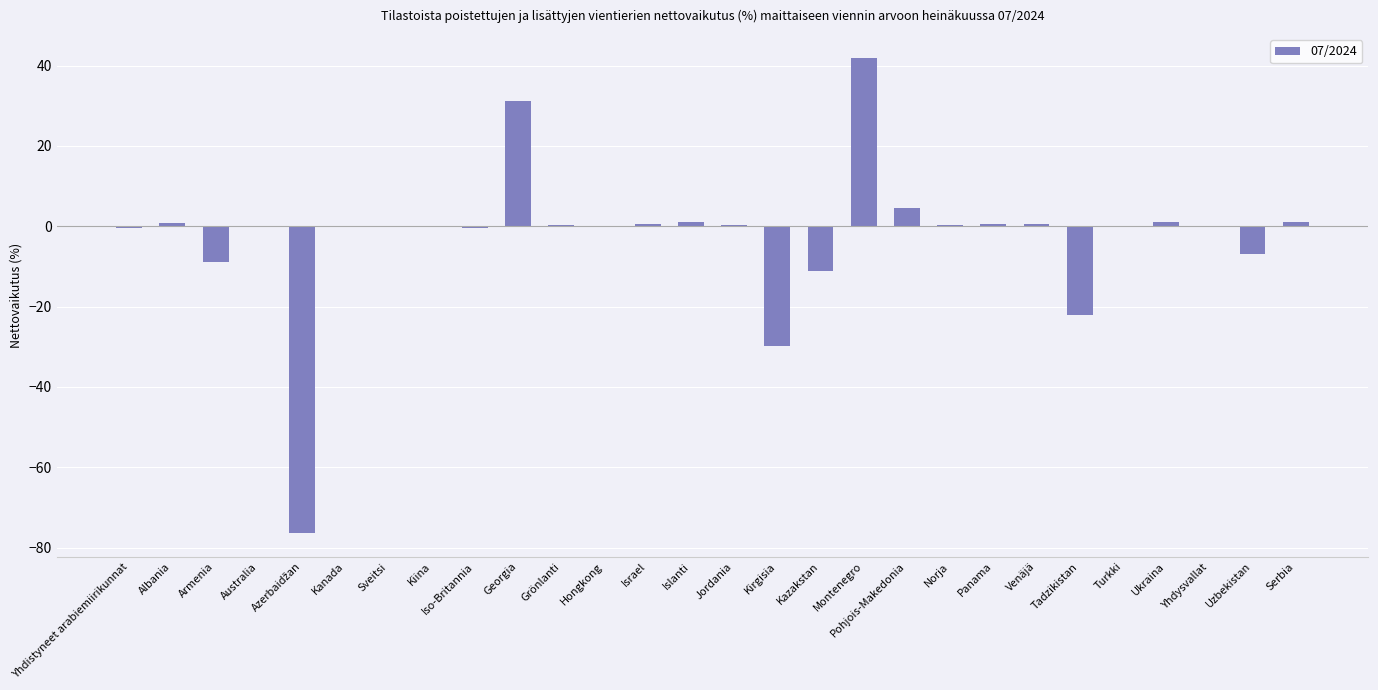

What is the change in value from Kanada to Kirgisia?

-29.9